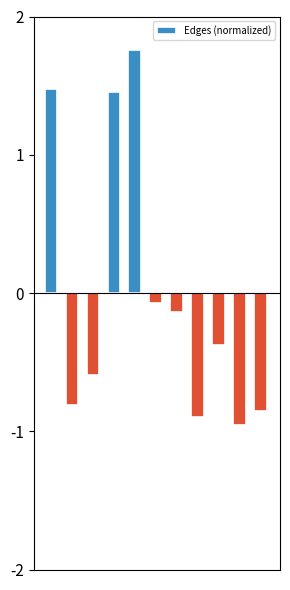

What is the difference between the maximum and minimum values?

2.7